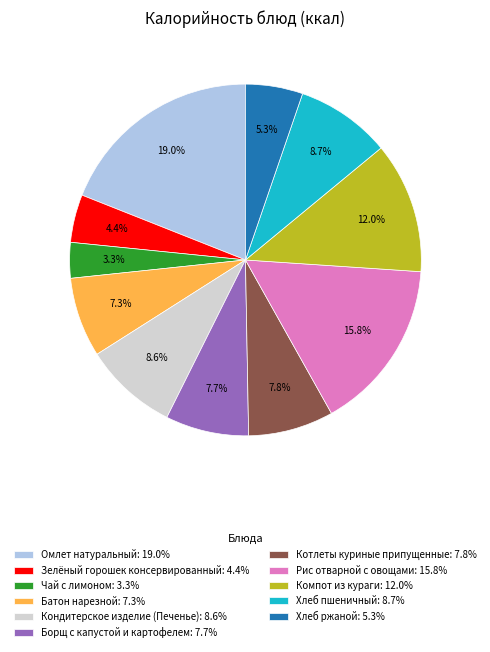

Which slice is the smallest?

Чай с лимоном